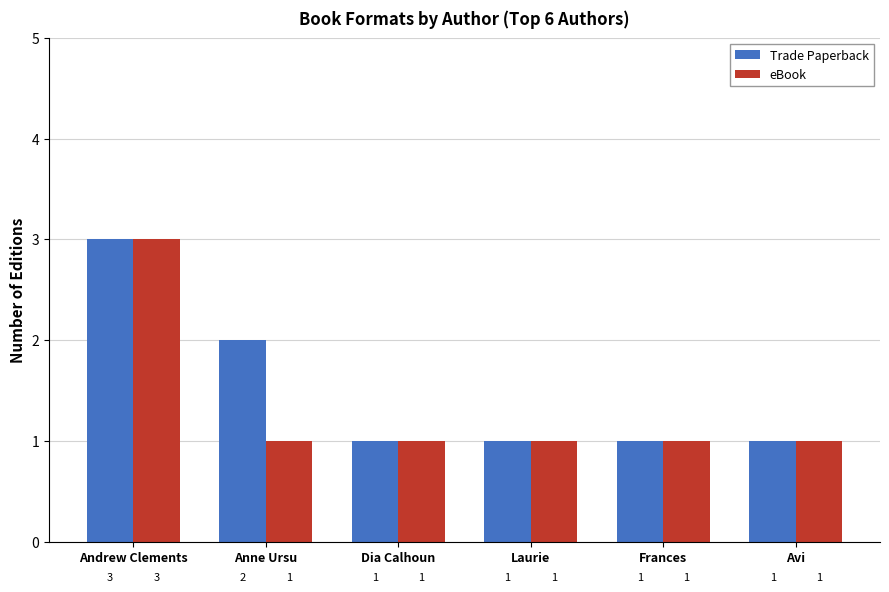

Between Andrew Clements and Anne Ursu, which series saw the biggest shift?

eBook